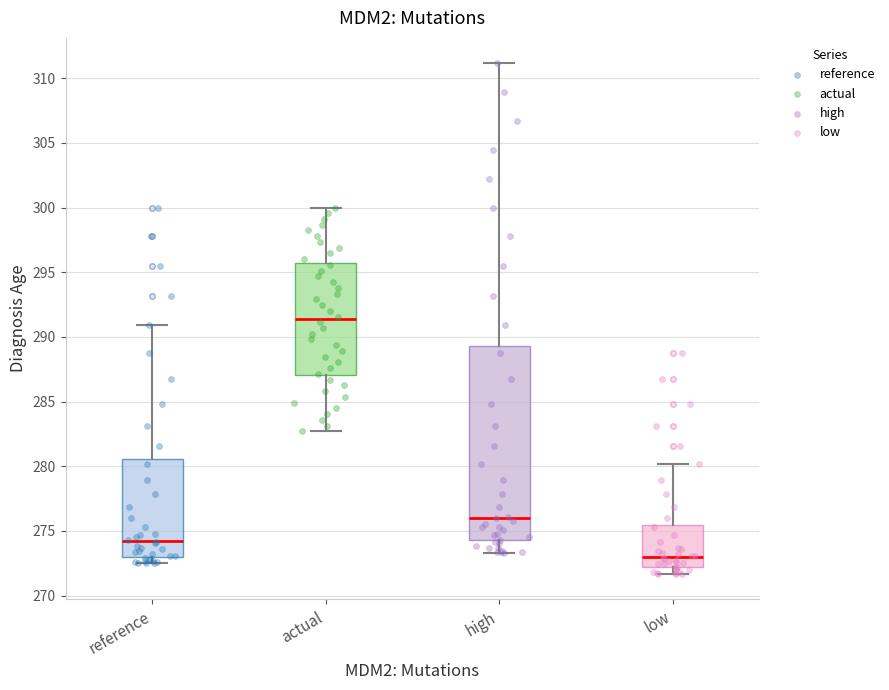

Reading left to right, read every box against the y-axis: the position of its median line, the range the box covers, and the ends of its whiskers. The values are not printed on the chart, so give them approximately, as read against the axis.

reference: median 274.0, box 273.0 to 280.5, whiskers 272.5 to 291.0
actual: median 291.5, box 287.0 to 295.5, whiskers 282.5 to 300.0
high: median 276.0, box 274.5 to 289.5, whiskers 273.5 to 311.0
low: median 273.0, box 272.0 to 275.5, whiskers 271.5 to 280.0